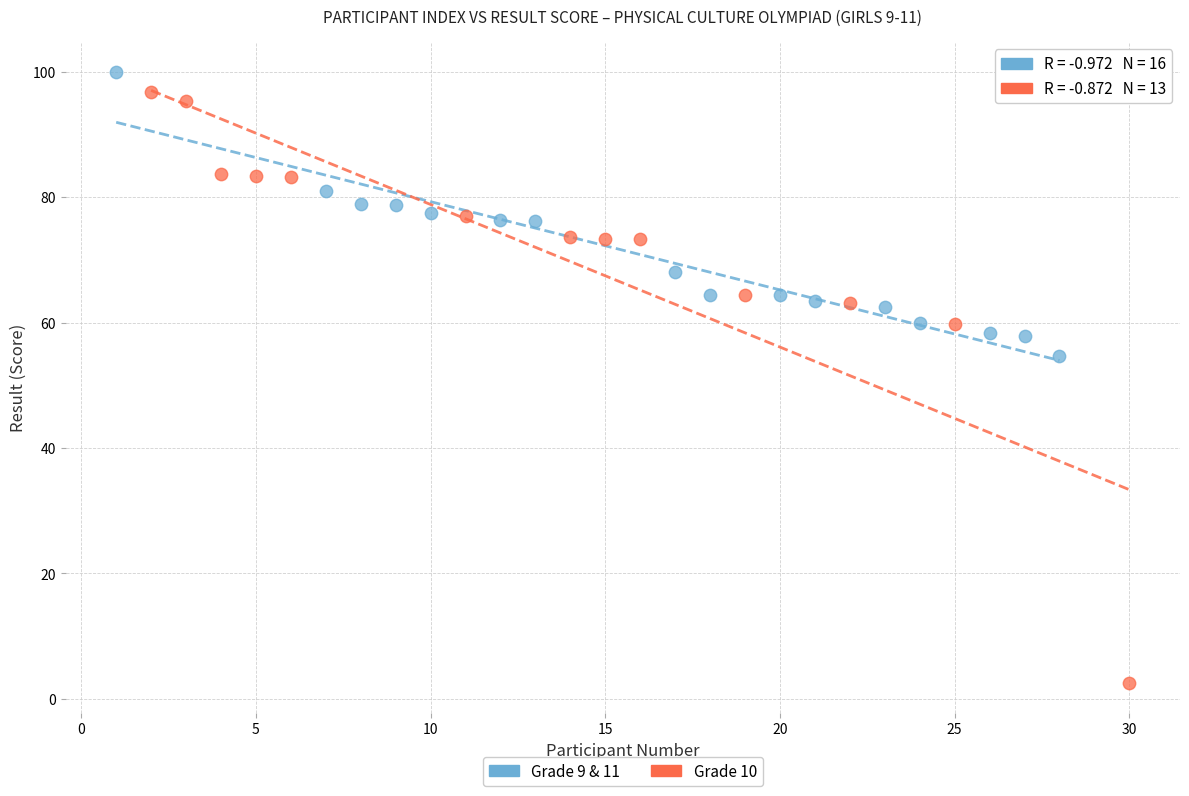

Which series reaches the minimum Y coordinate?

Grade 10